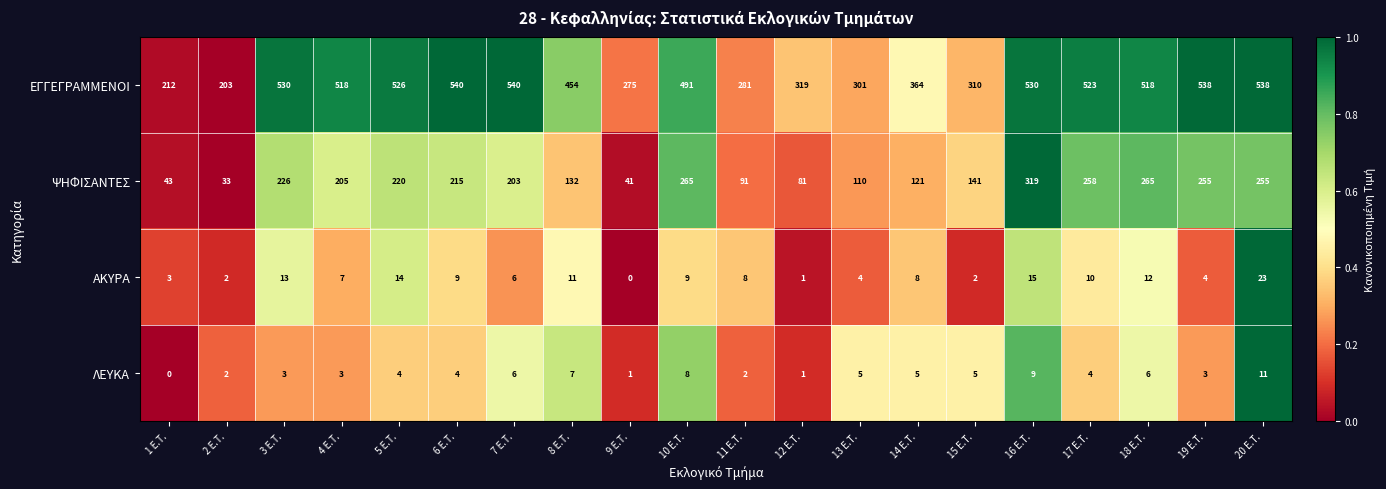

At which label does ΕΓΓΕΓΡΑΜΜΕΝΟΙ reach its minimum?

2 E.T.